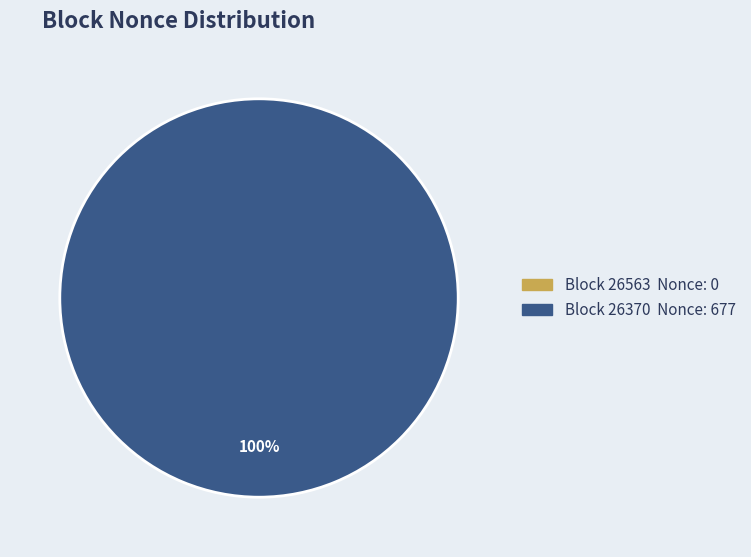

What is the change in value from 26563 to 26370?

+677